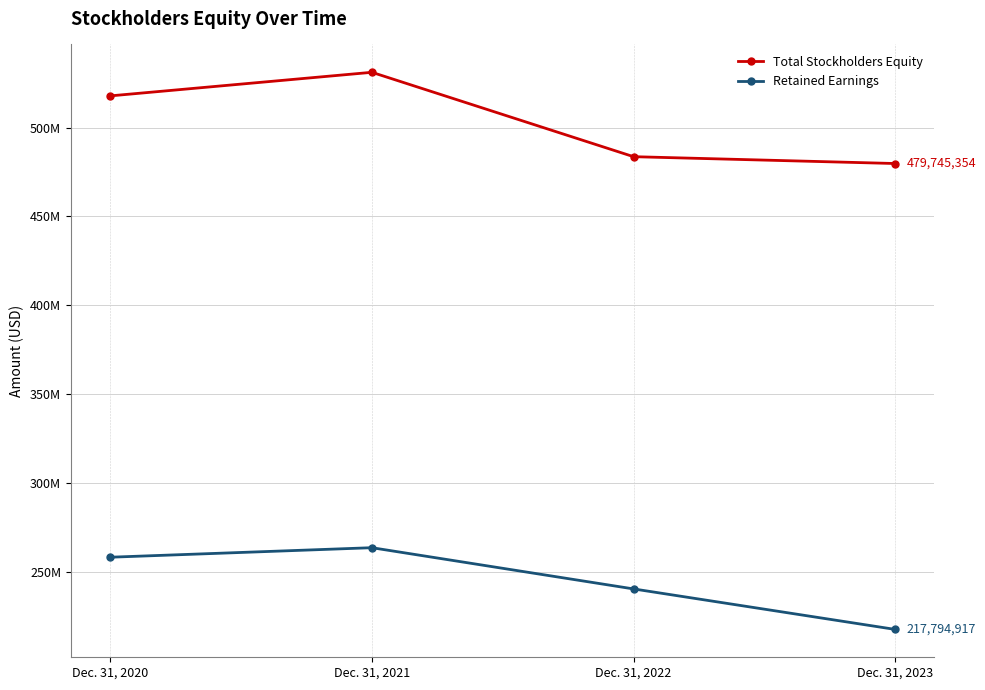

True or false: Retained Earnings has a value of 353839218 at Dec. 31, 2021.

False